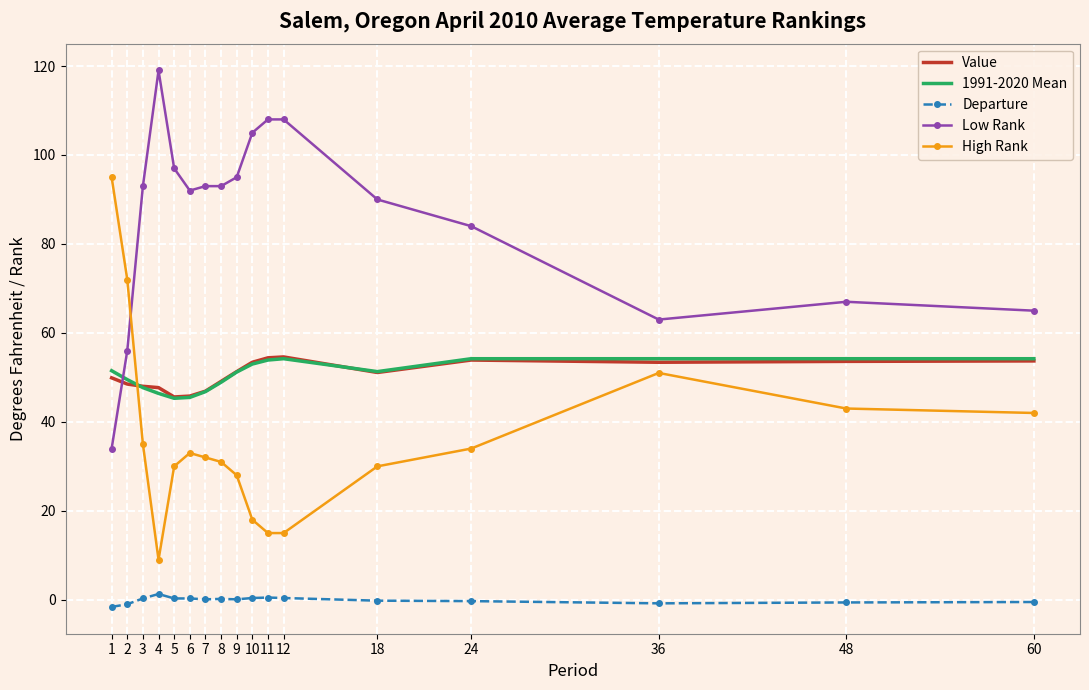

True or false: Value and 1991-2020 Mean intersect in this chart.

True